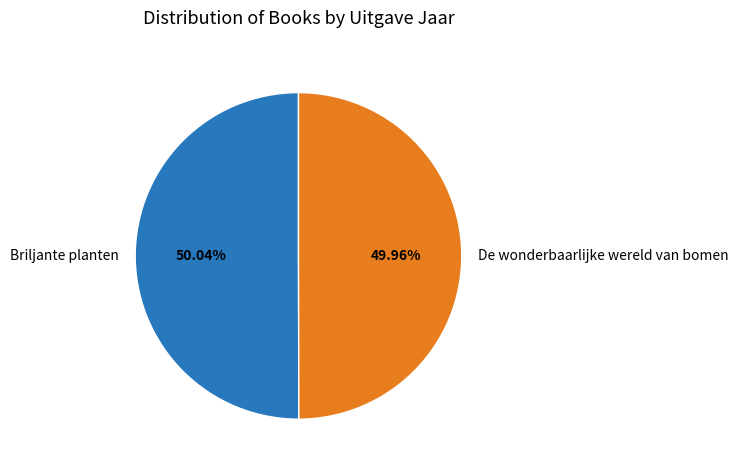

What percentage is the De wonderbaarlijke wereld van bomen slice, to the nearest percent?

50%